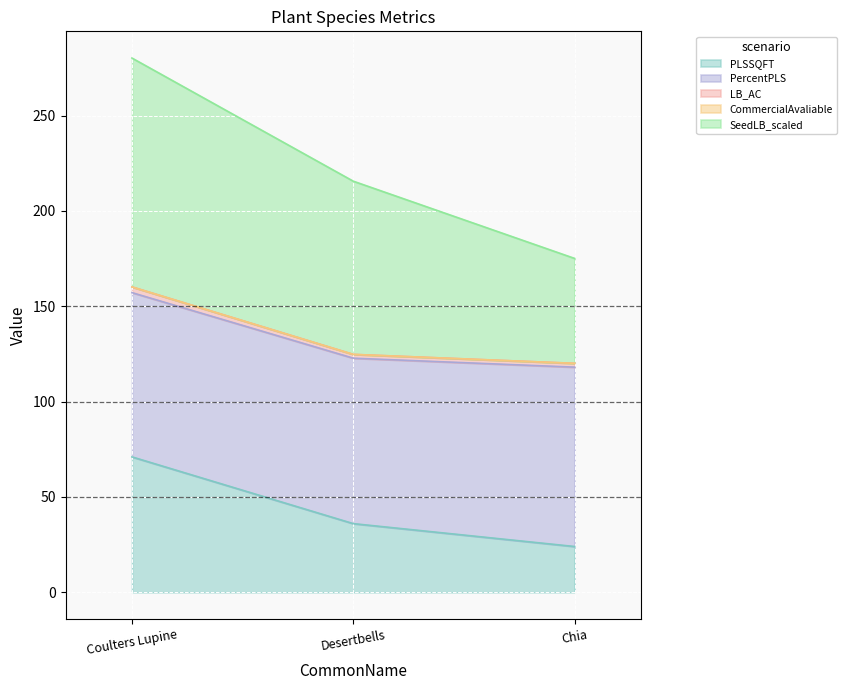

Which series has the largest total across all categories?

SeedLB